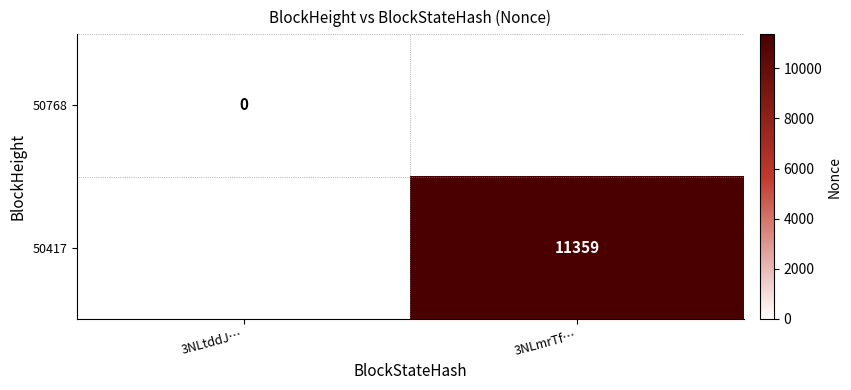

How many distinct data groups are displayed?

2